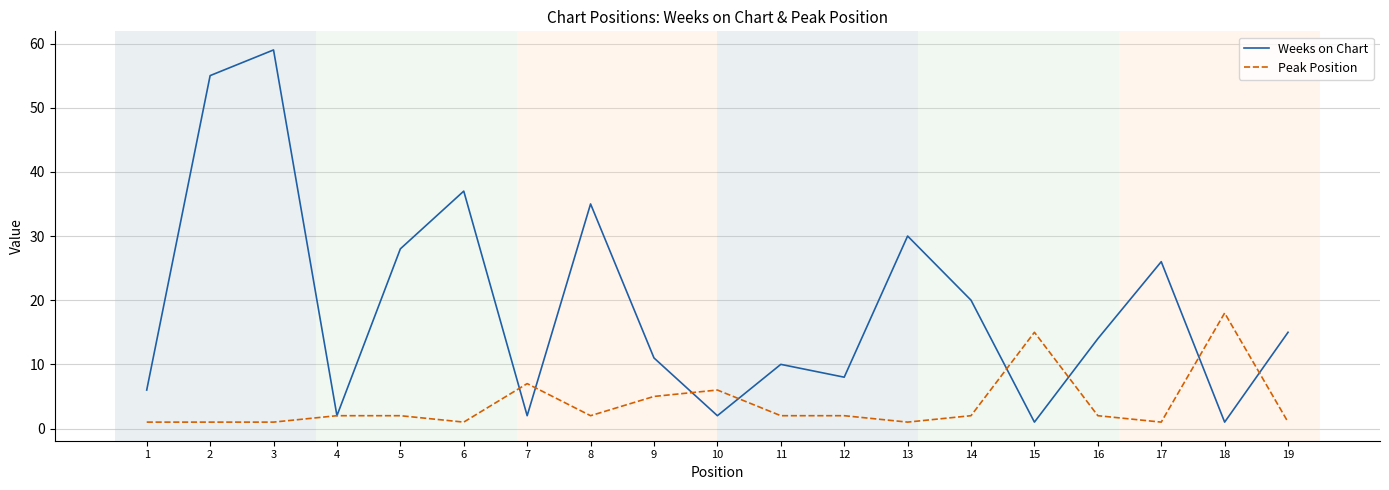

Rank the series by their average value, from lowest to highest.

Peak Position, Weeks on Chart